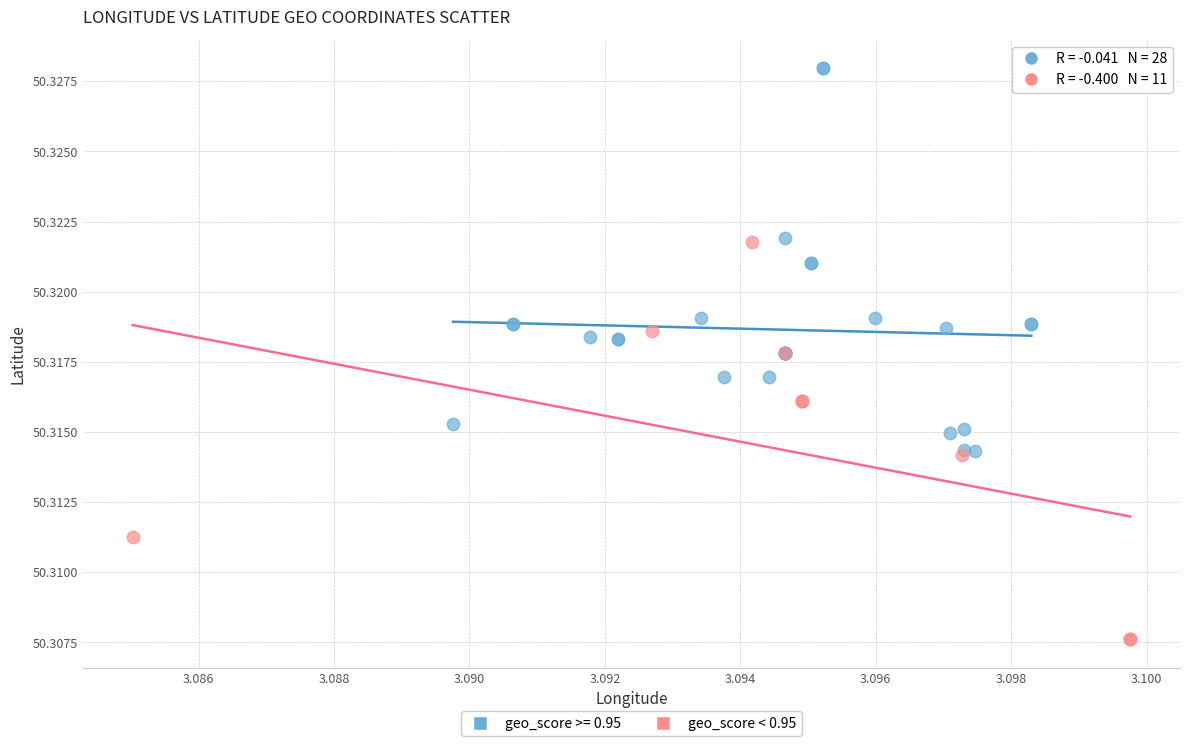

Which series reaches the maximum Y coordinate?

geo_score >= 0.95